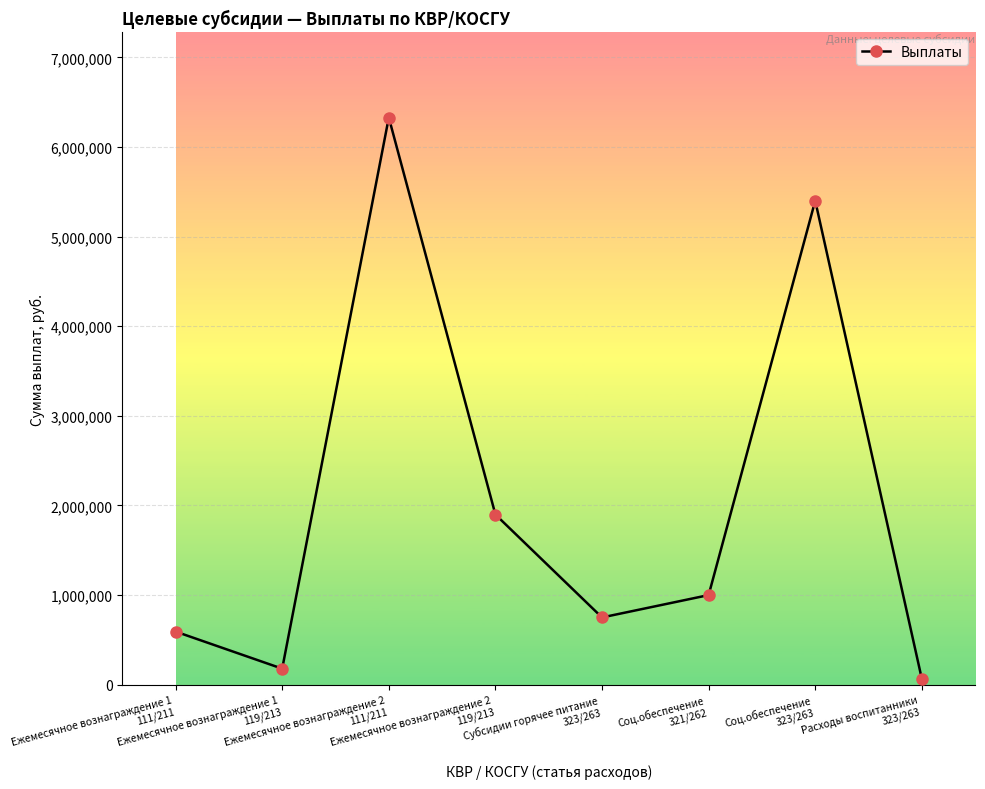

List the labels in order of value, largest first.

Ежемесячное вознаграждение 2
111/211, Соц.обеспечение
323/263, Ежемесячное вознаграждение 2
119/213, Соц.обеспечение
321/262, Субсидии горячее питание
323/263, Ежемесячное вознаграждение 1
111/211, Ежемесячное вознаграждение 1
119/213, Расходы воспитанники
323/263